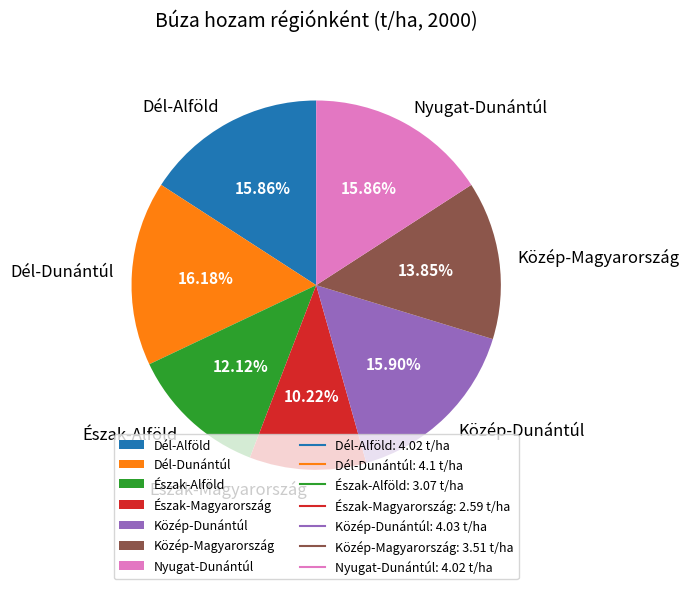

How many segments does this pie chart have?

7